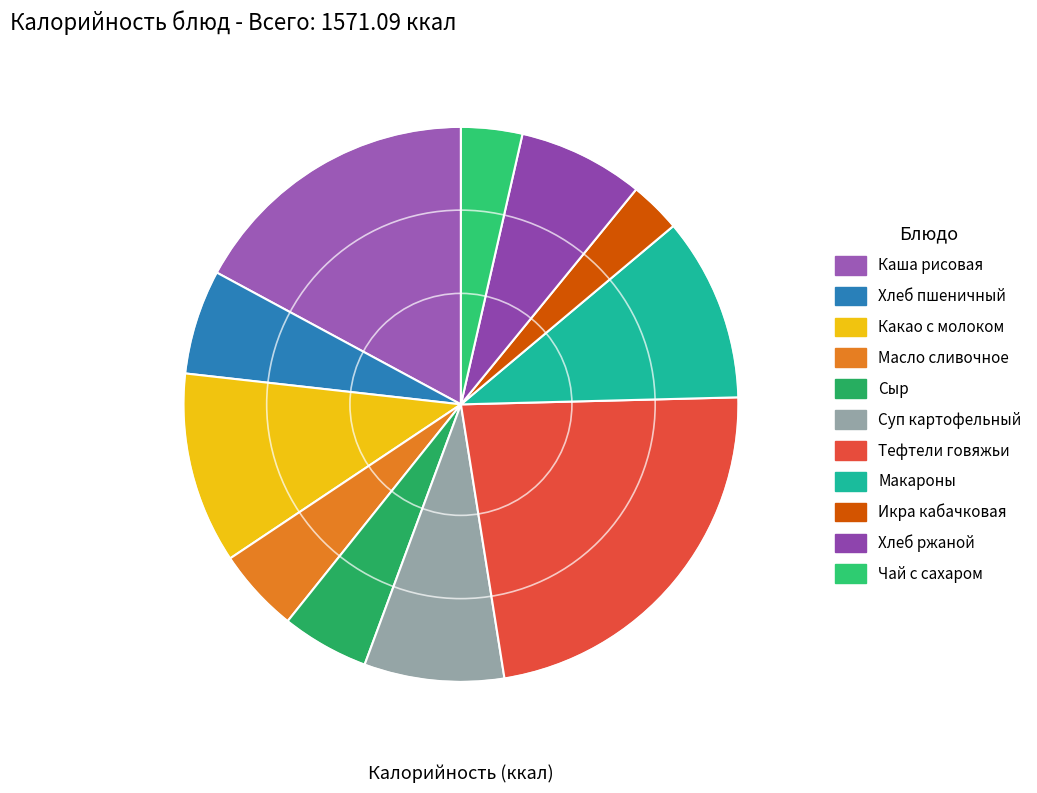

Is there a majority slice in this chart?

No